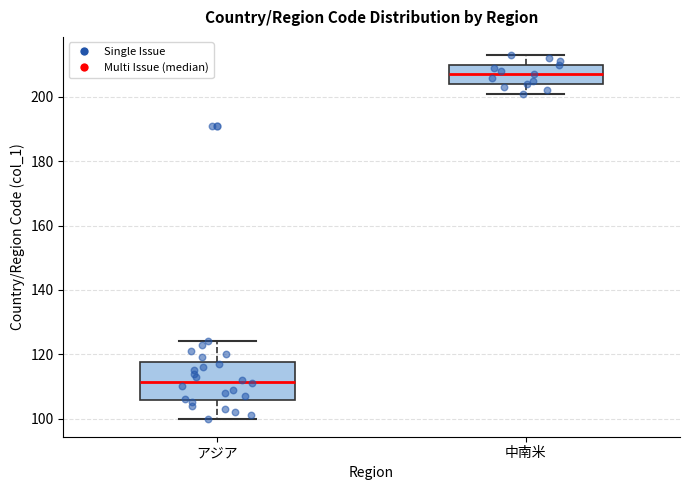

Where does the lower whisker of the box for アジア end on the y-axis? The values are not printed on the chart, so give them approximately, as read against the axis.

100